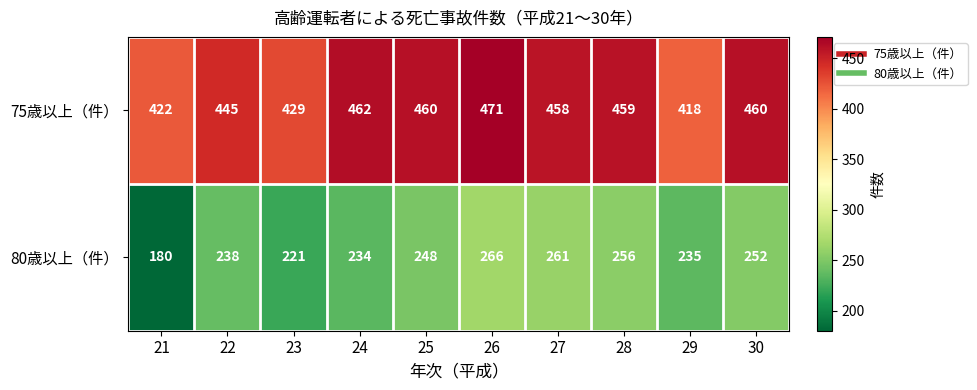

Which series has the largest range (max minus min)?

80歳以上（件）